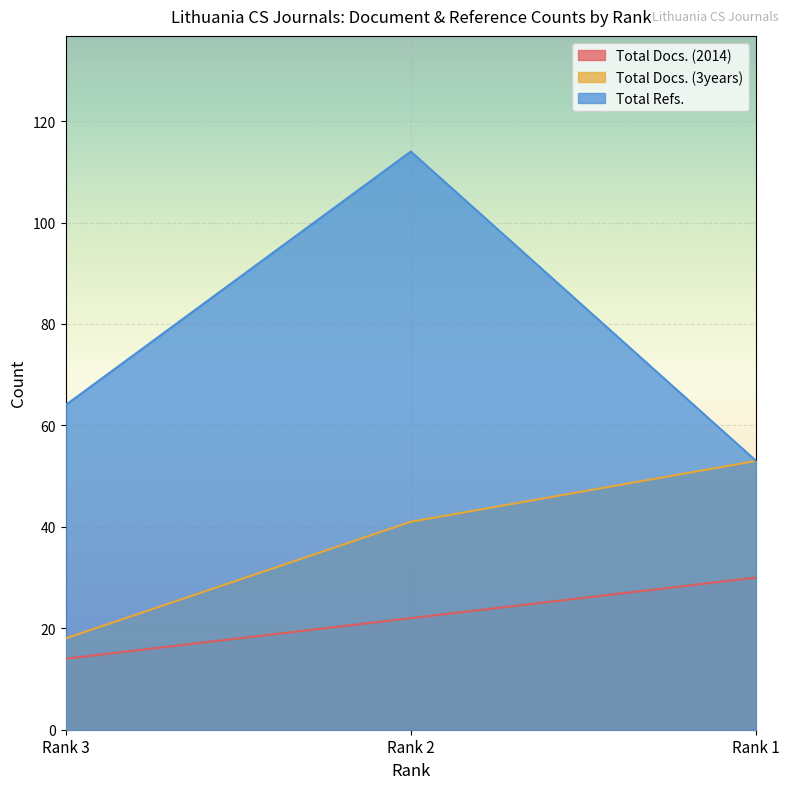

Between Rank 3 and Rank 1, which series saw the biggest shift?

Total Docs. (3years)